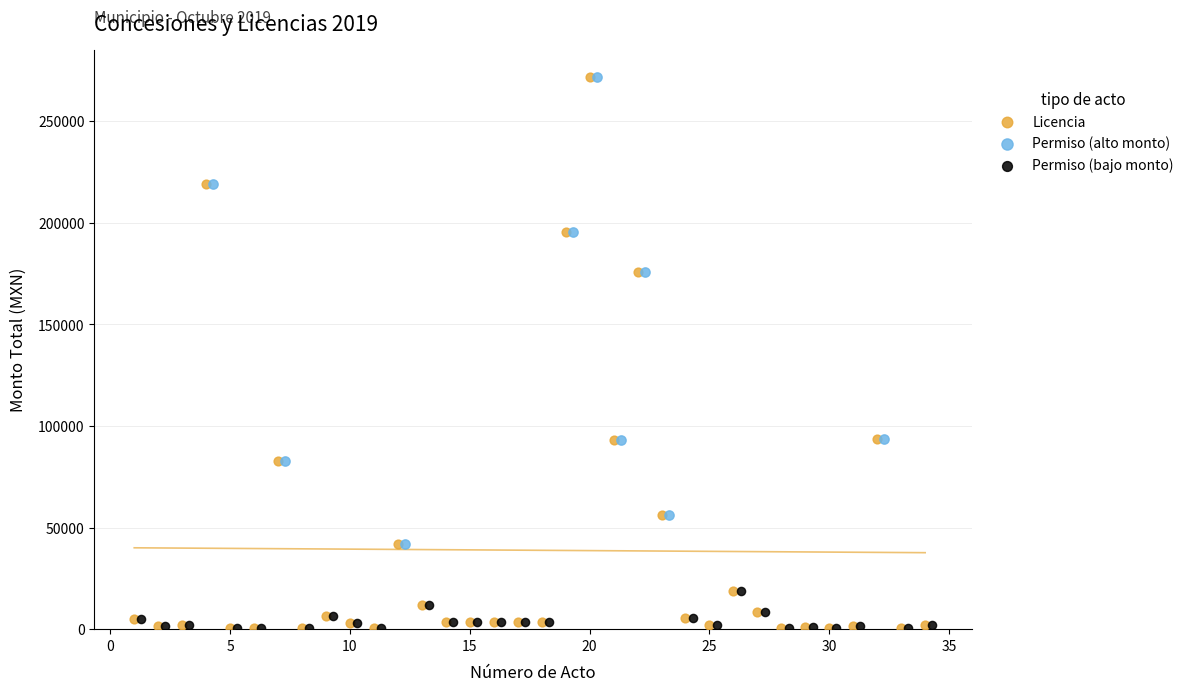

Which series has the widest spread of Y values?

Licencia